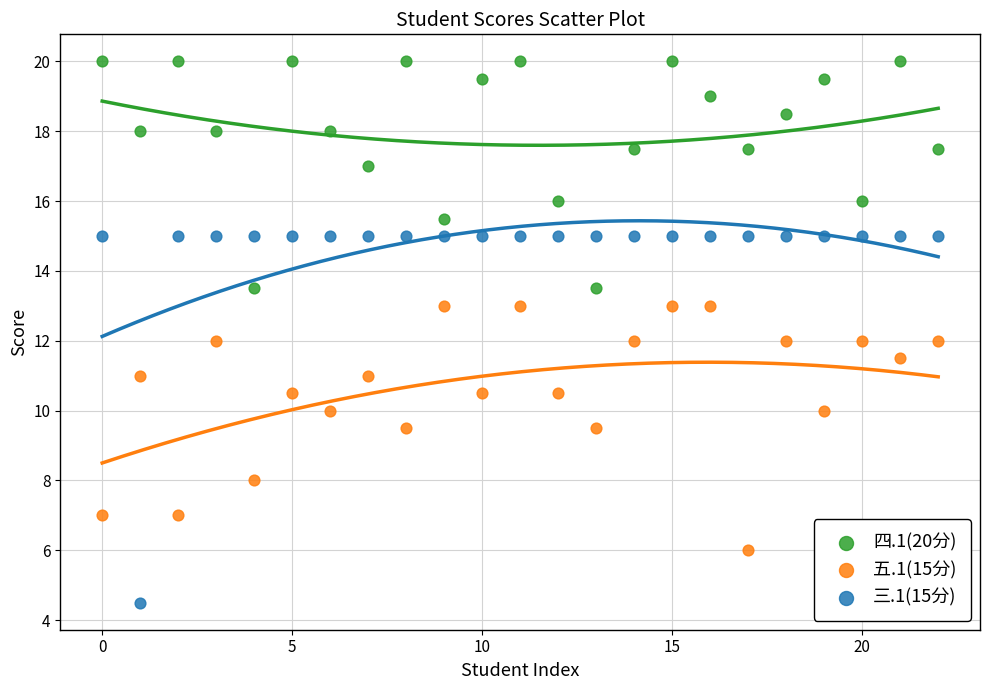

Which series has the largest Y range (max minus min)?

三.1(15分)